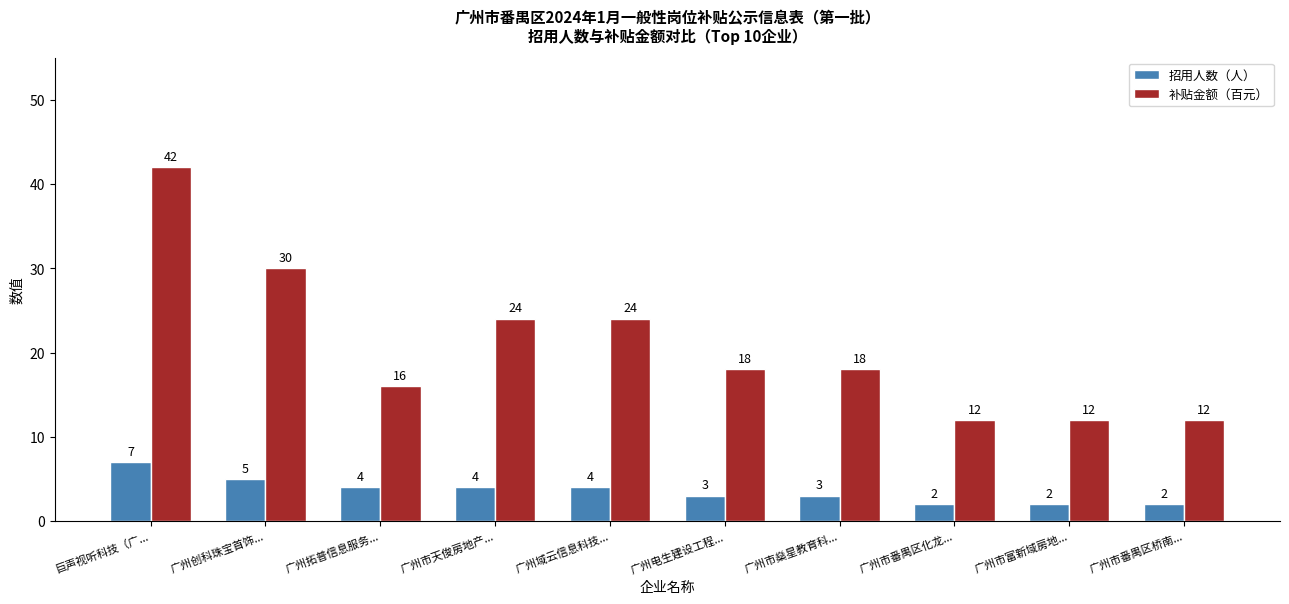

Which category has the highest value across all series?

巨声视听科技（广...